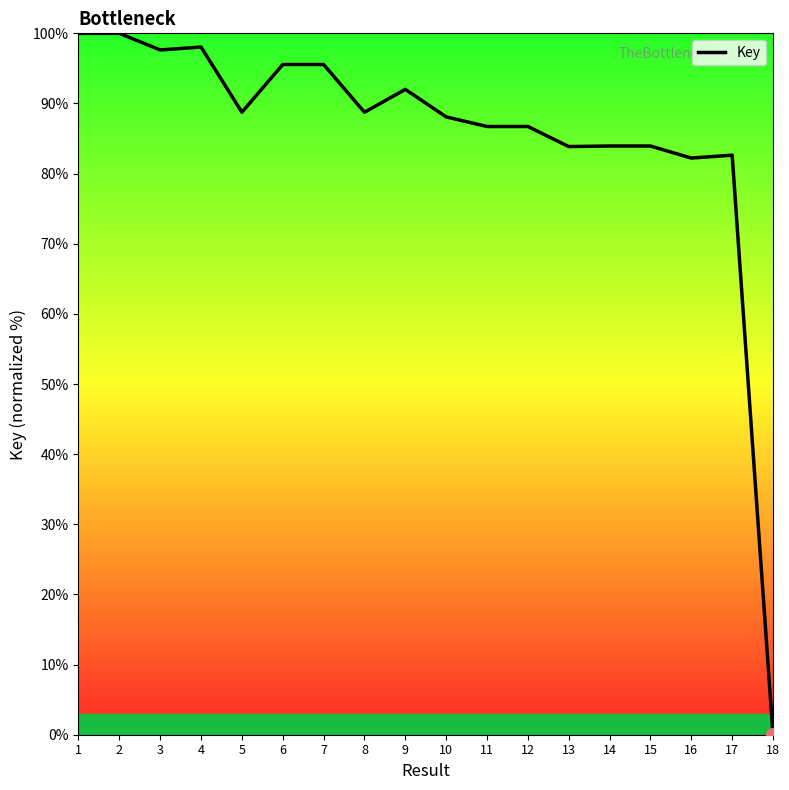

What is the change in value from 5 to 13?

-4.9